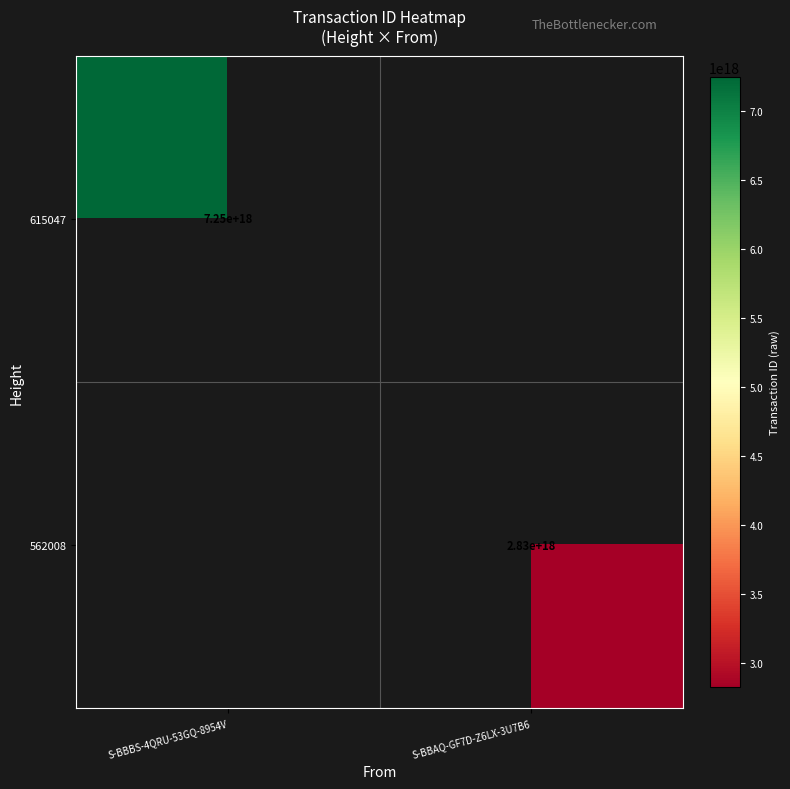

The 615047 series shows 3398105035357368320 at S-BBBS-4QRU-53GQ-8954V. True or false?

False